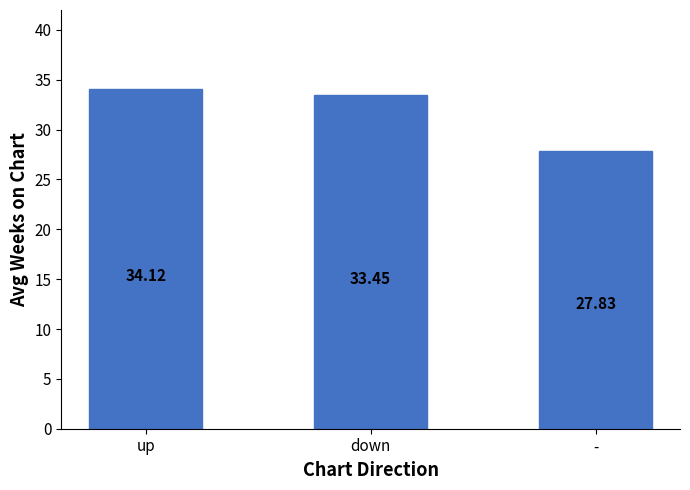

What is the value of the 1st bar from the left?

34.1